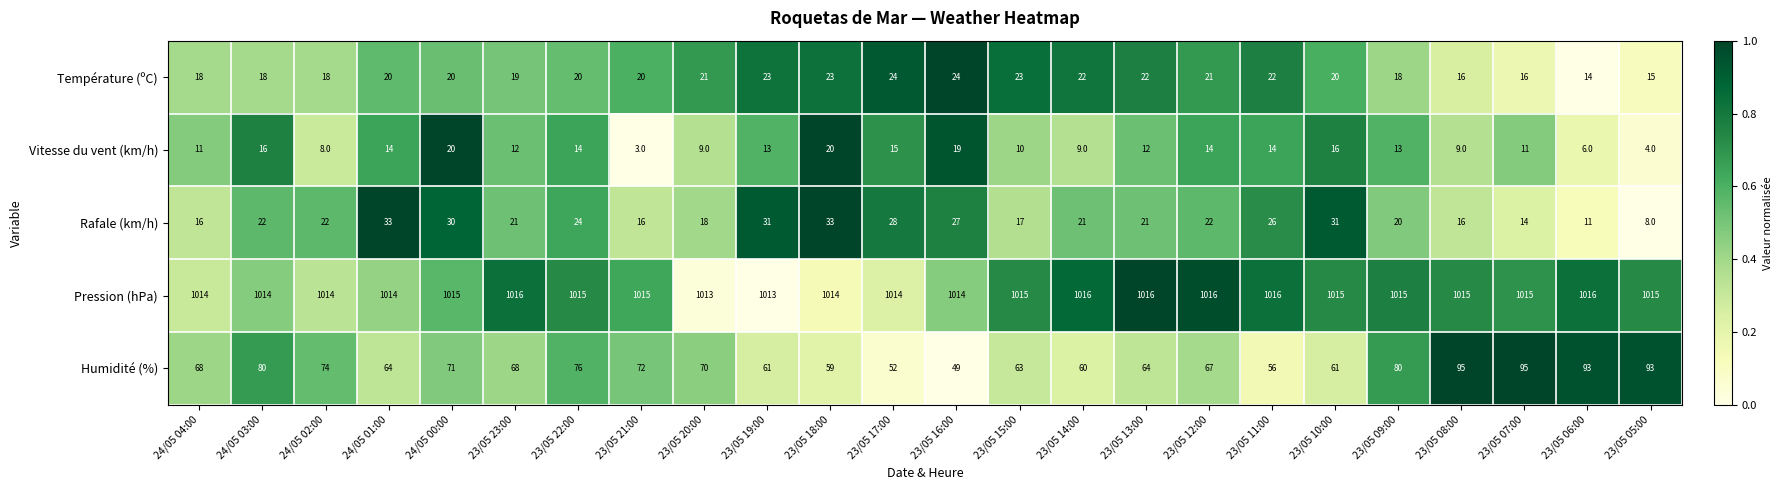

The value of Rafale (km/h) at 24/05 00:00 is 15. True or false?

False